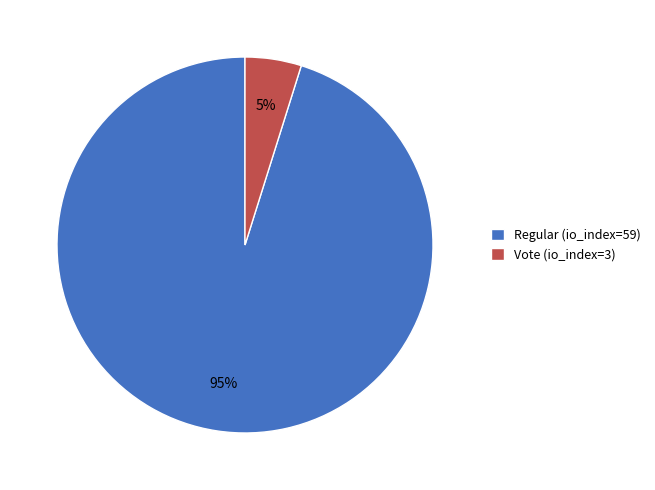

True or false: Regular (io_index=59) accounts for 95% of the total.

True